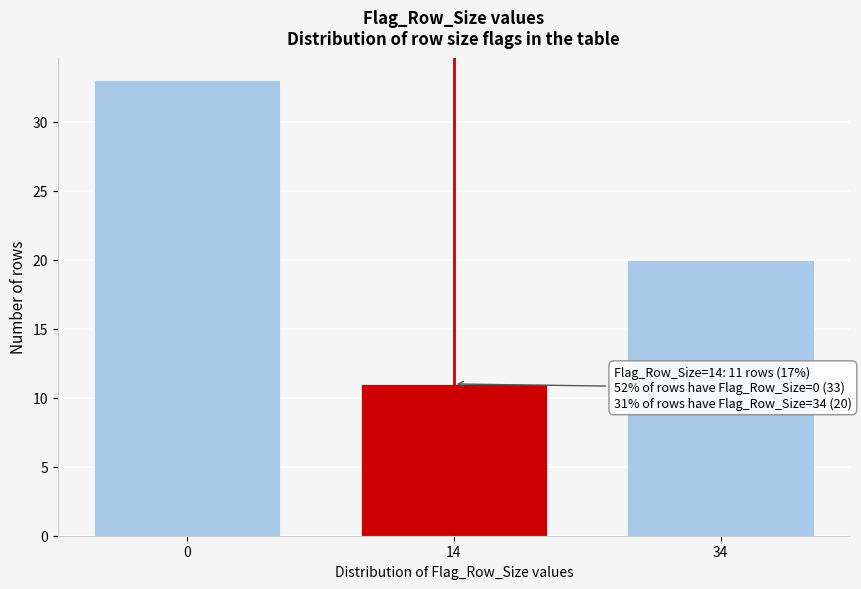

Reading right to left, list all the values displayed in this chart.

20	11	33